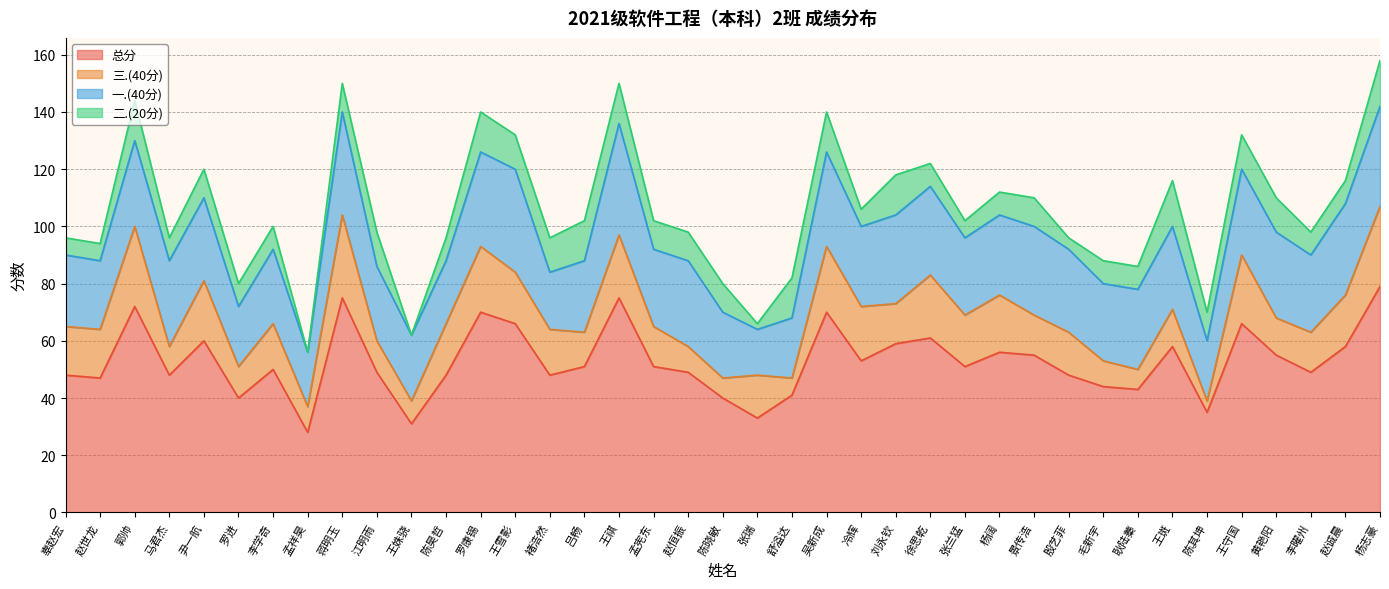

How many lines are shown in the chart?

4